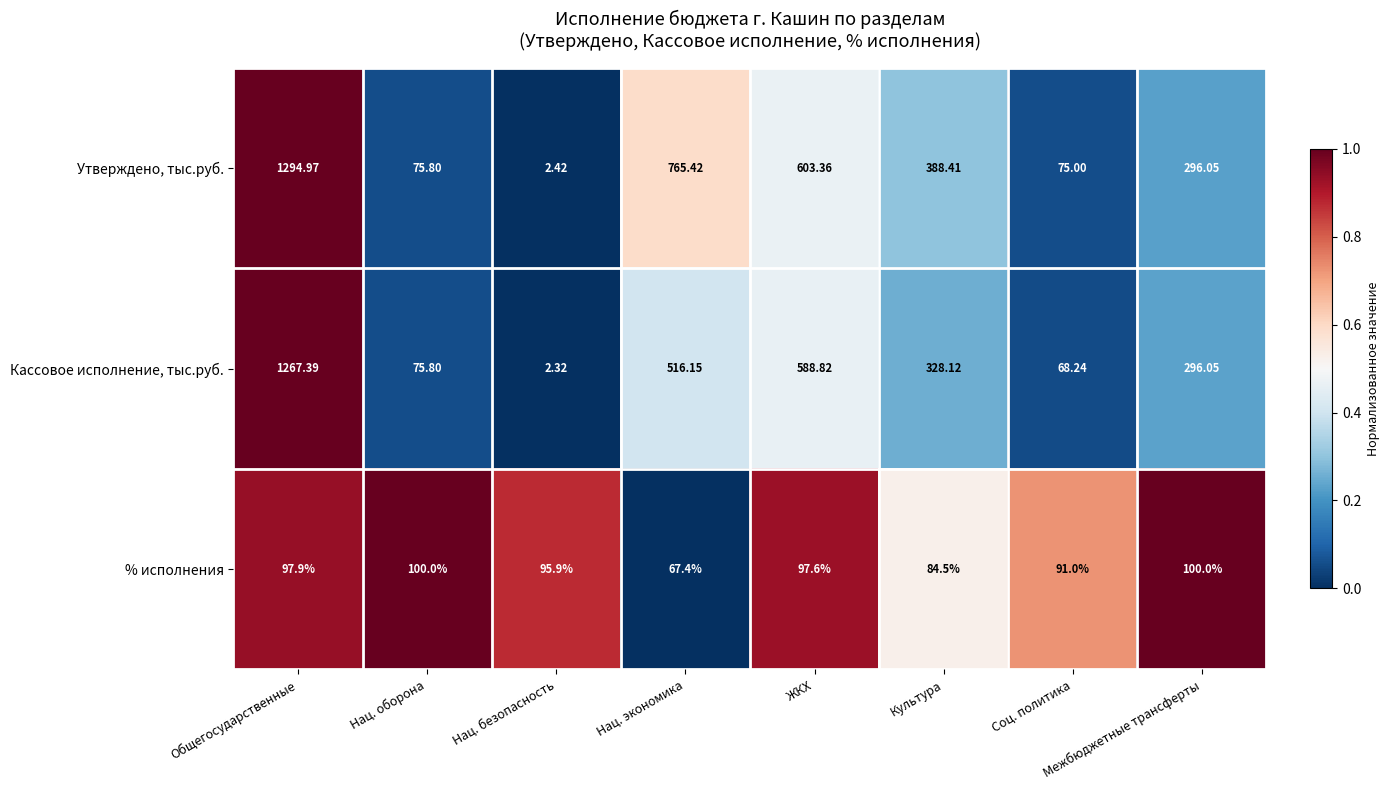

What is the maximum value shown in the chart?

1295.0